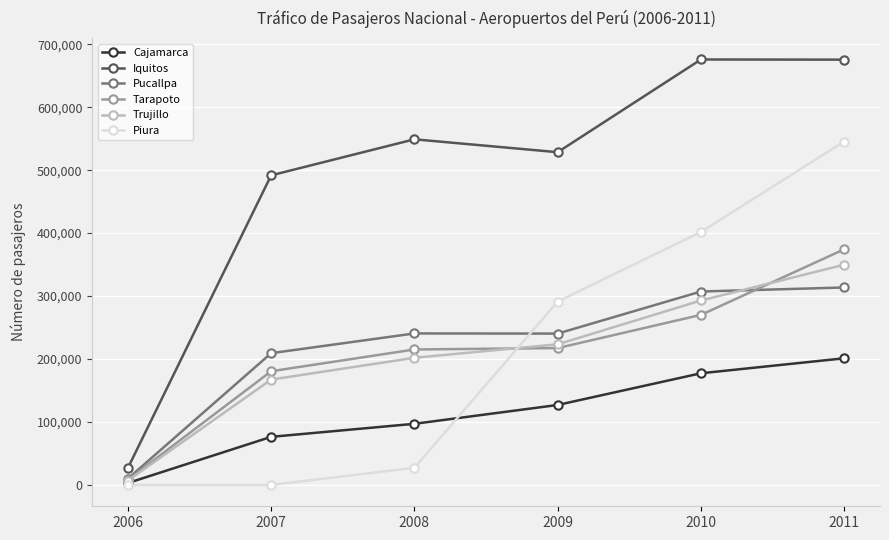

Which series has the largest total across all categories?

Iquitos